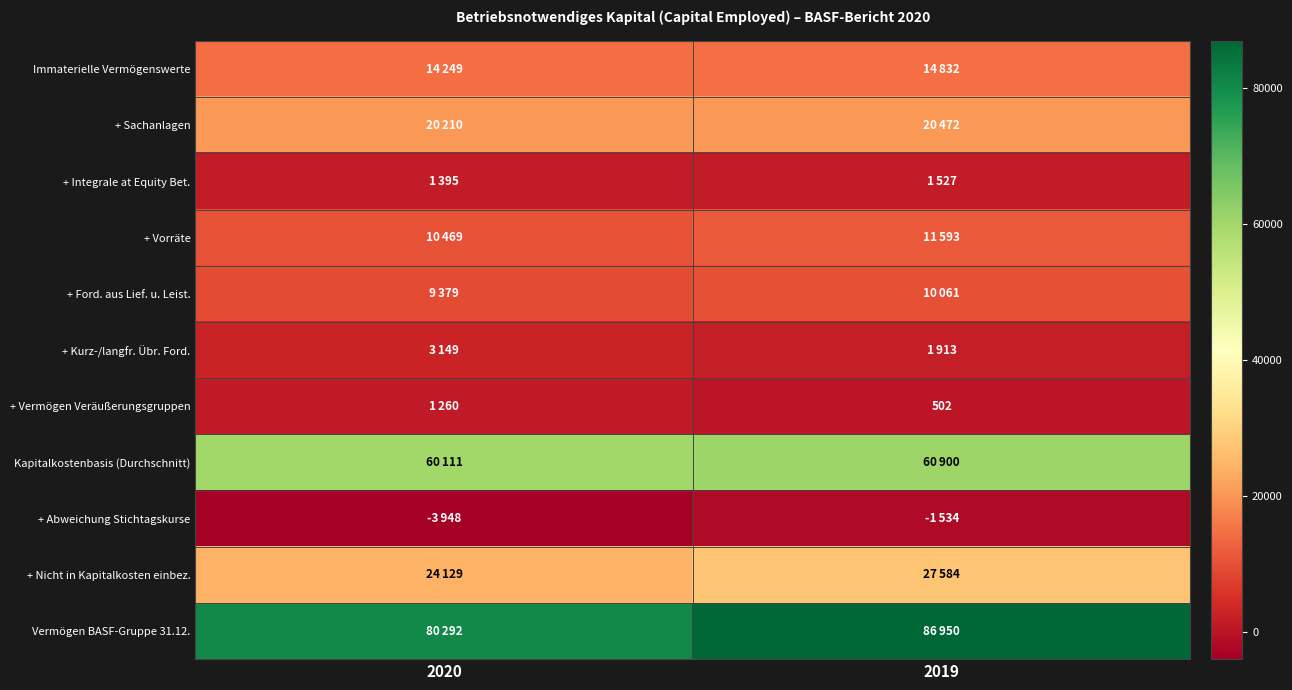

At which label does + Ford. aus Lief. u. Leist. reach its peak?

2019